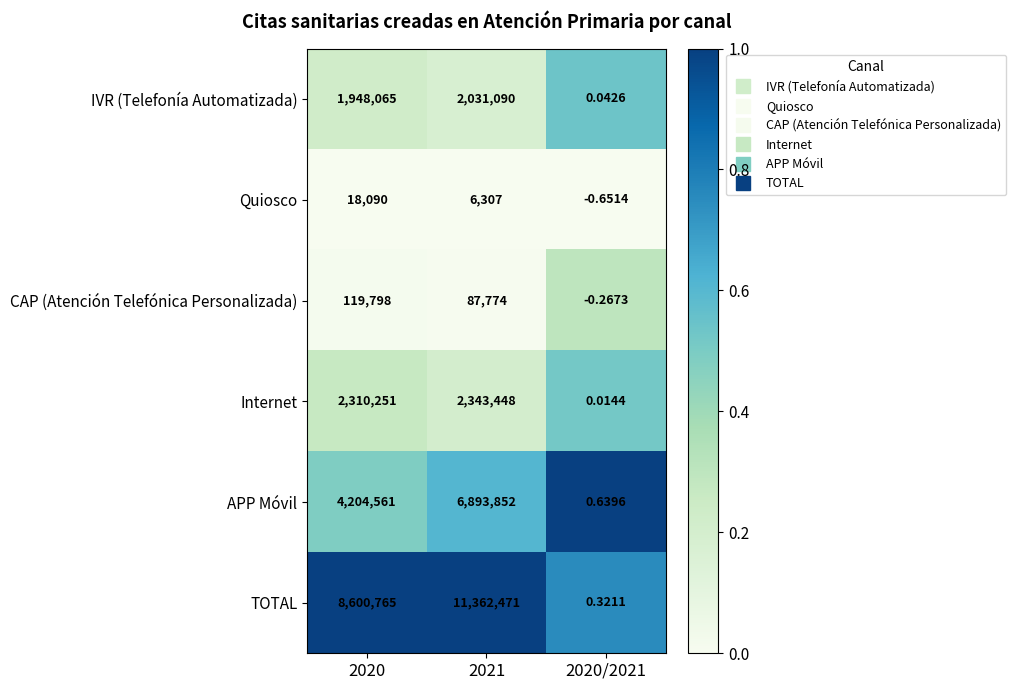

Which series has the largest range (max minus min)?

TOTAL